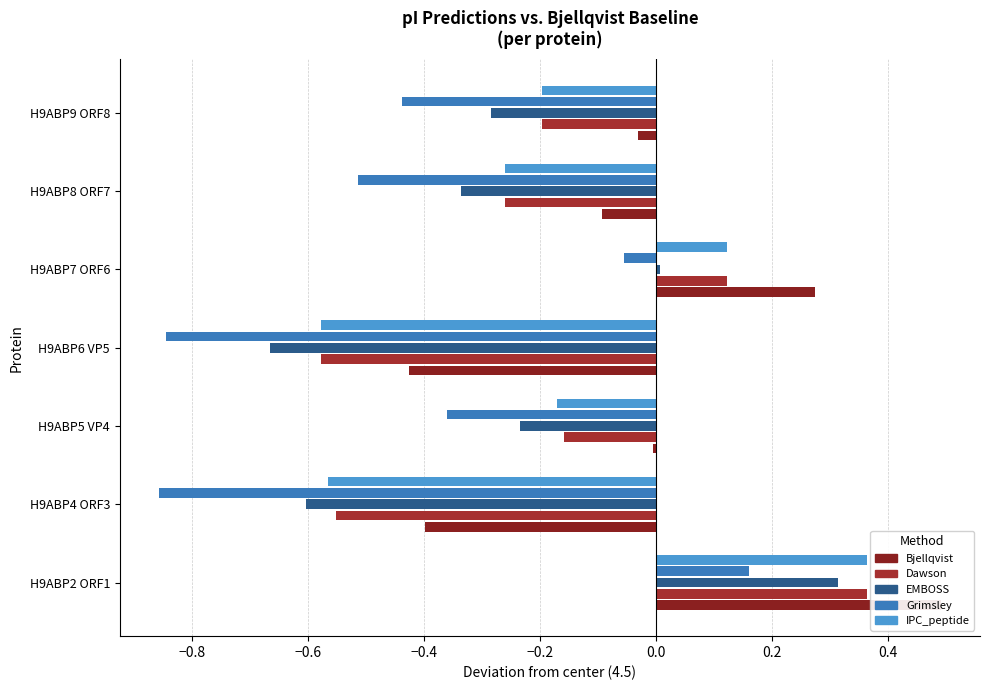

What is the difference between the maximum and minimum values in the Dawson series?

0.9